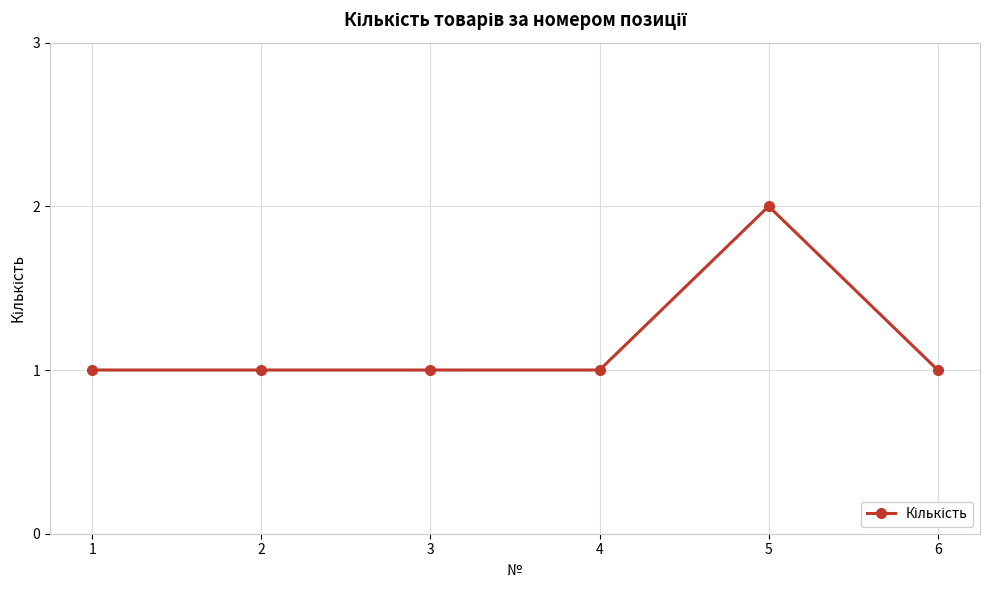

What is the average value?

1